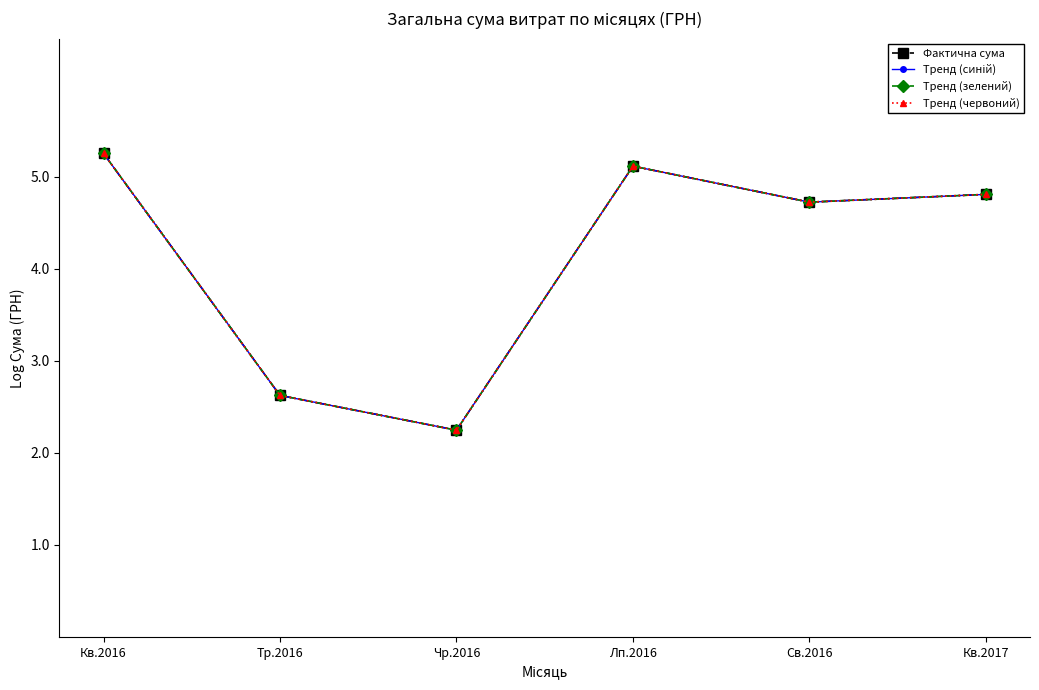

What is the average value of the Тренд (зелений) series?

4.1